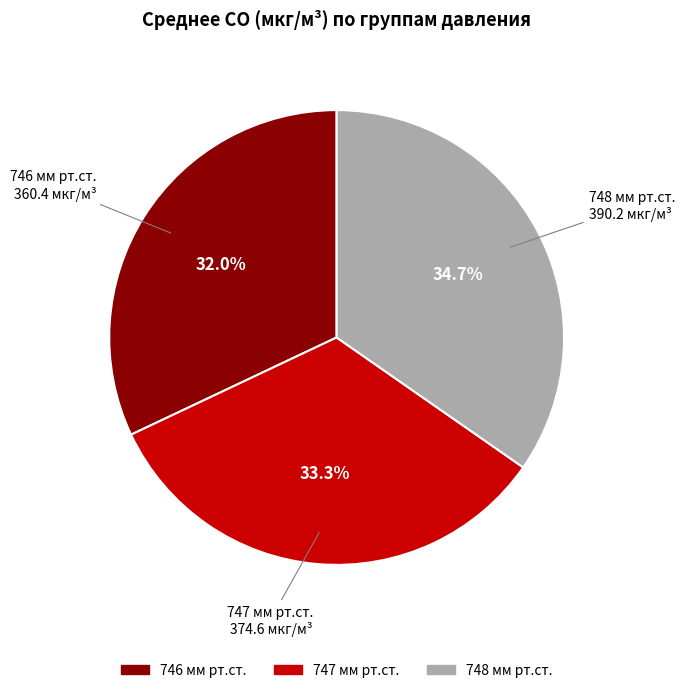

Is there a majority slice in this chart?

No